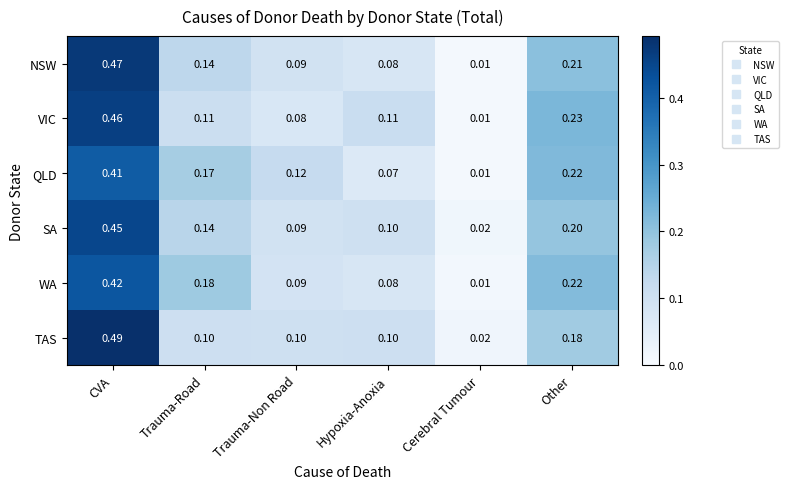

Which series changed the most between Trauma-Road and Cerebral Tumour?

WA